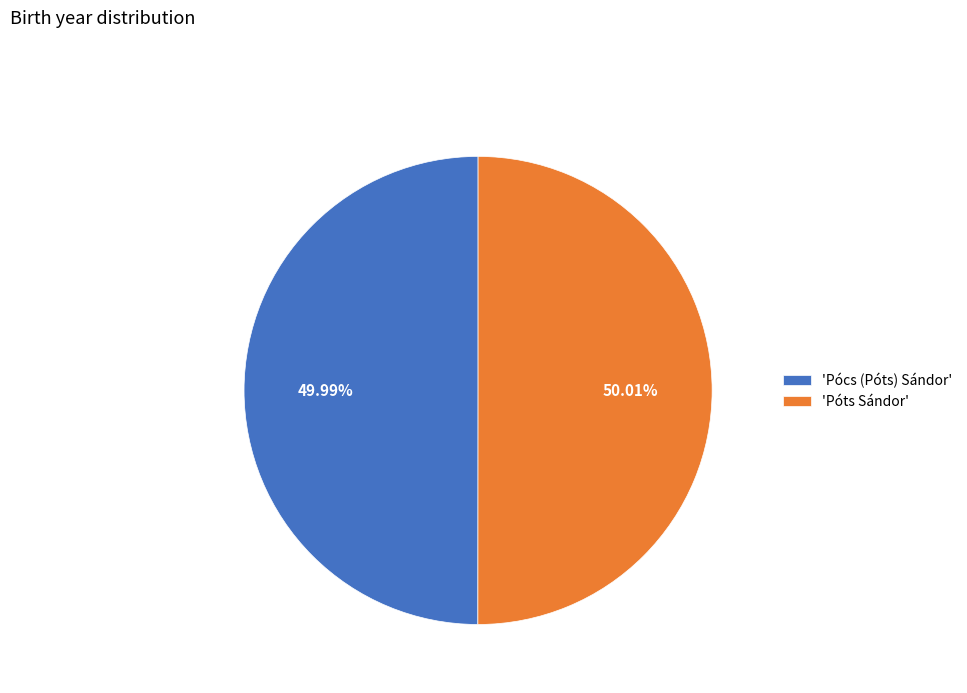

What is the ratio of the value at 'Póts Sándor' to the value at 'Pócs (Póts) Sándor'?

1.0